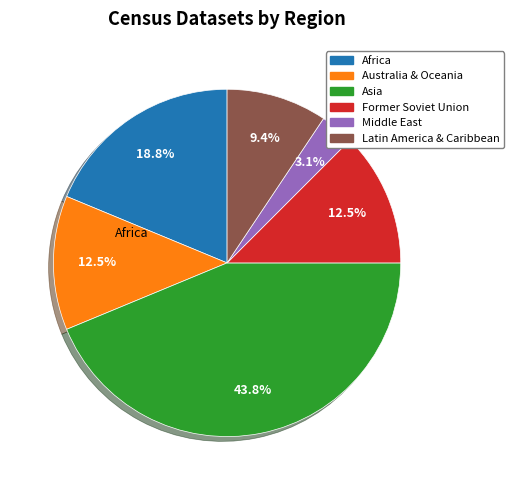

To the nearest percent, what is the difference between the largest and smallest slice percentages?

41%